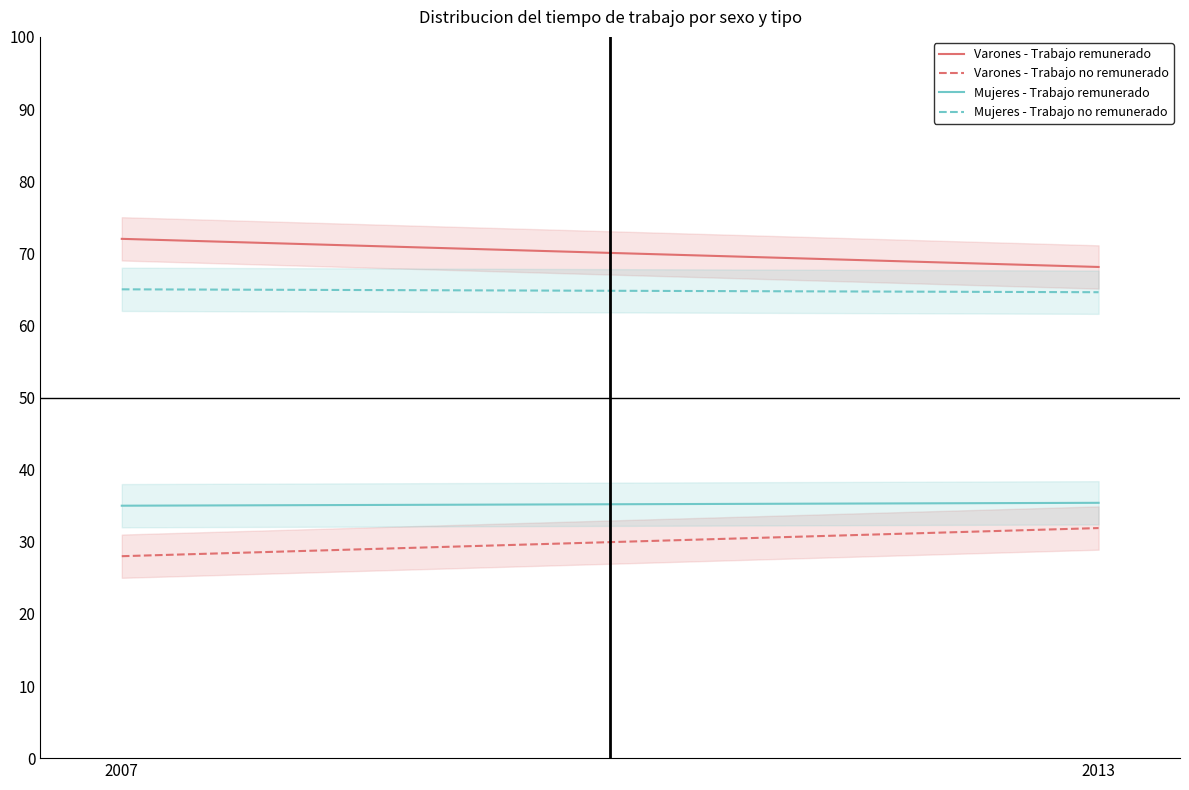

What is the value of the Mujeres - Trabajo remunerado point at the 1st from the left?

35.0